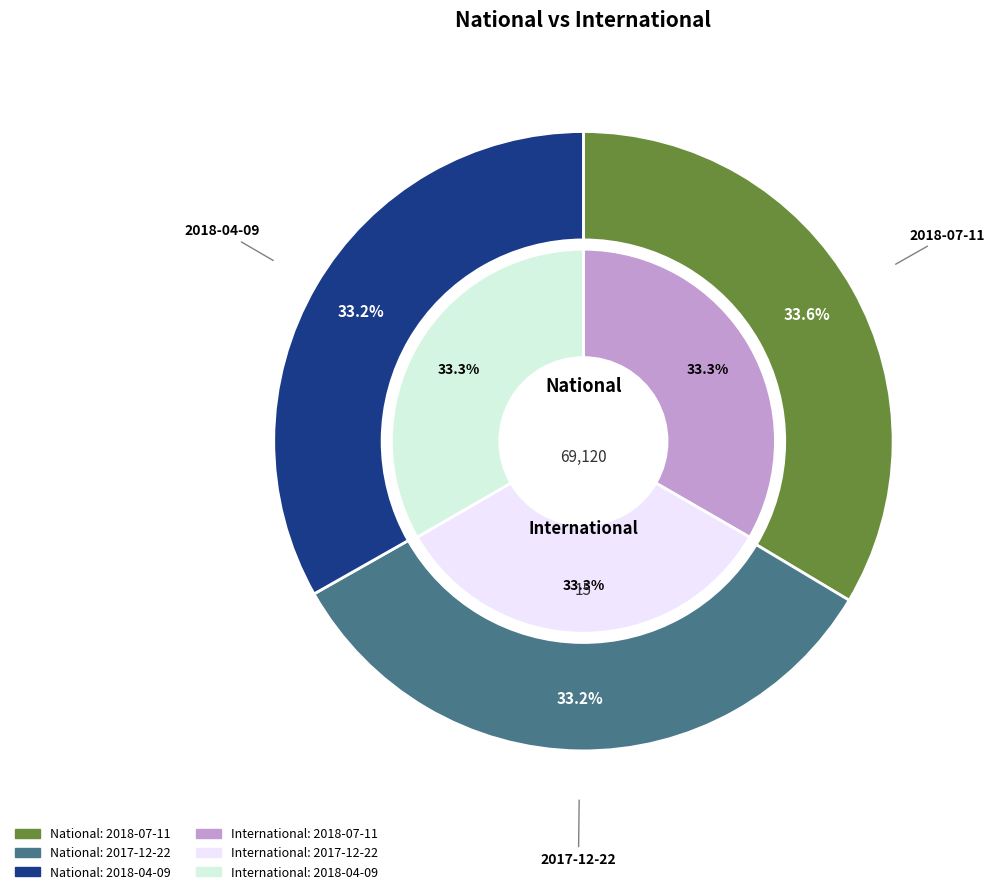

To the nearest percent, what percentage of the pie is 2018-07-11?

33%